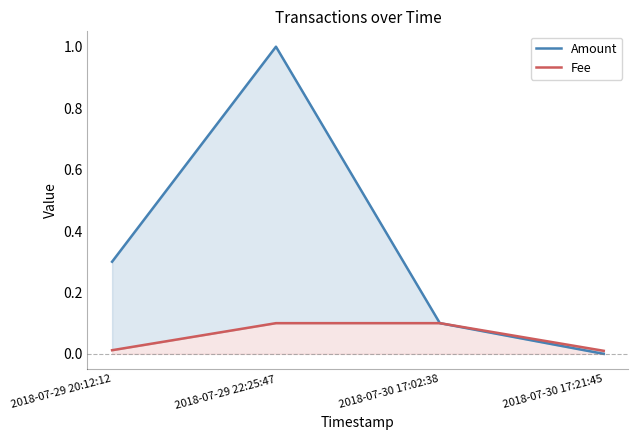

What position from the right is 2018-07-29 22:25:47?

3